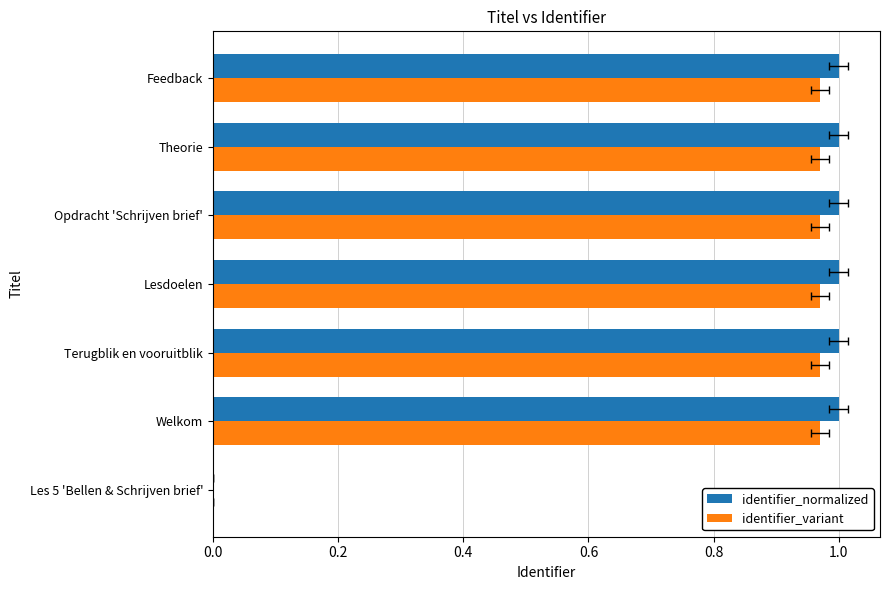

How many categories are shown in the chart?

7